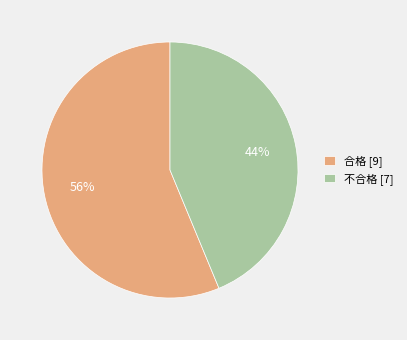

How many segments does this pie chart have?

2